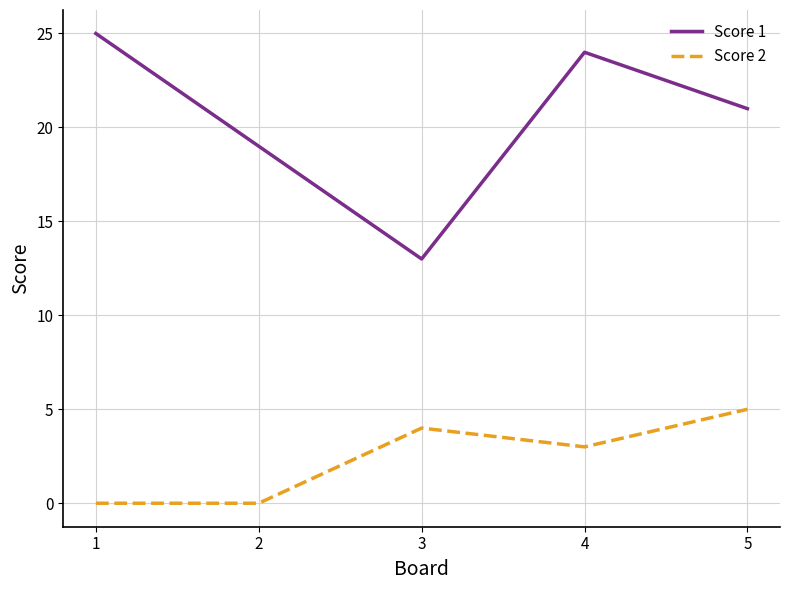

The value of Score 1 at 2 is 33. True or false?

False